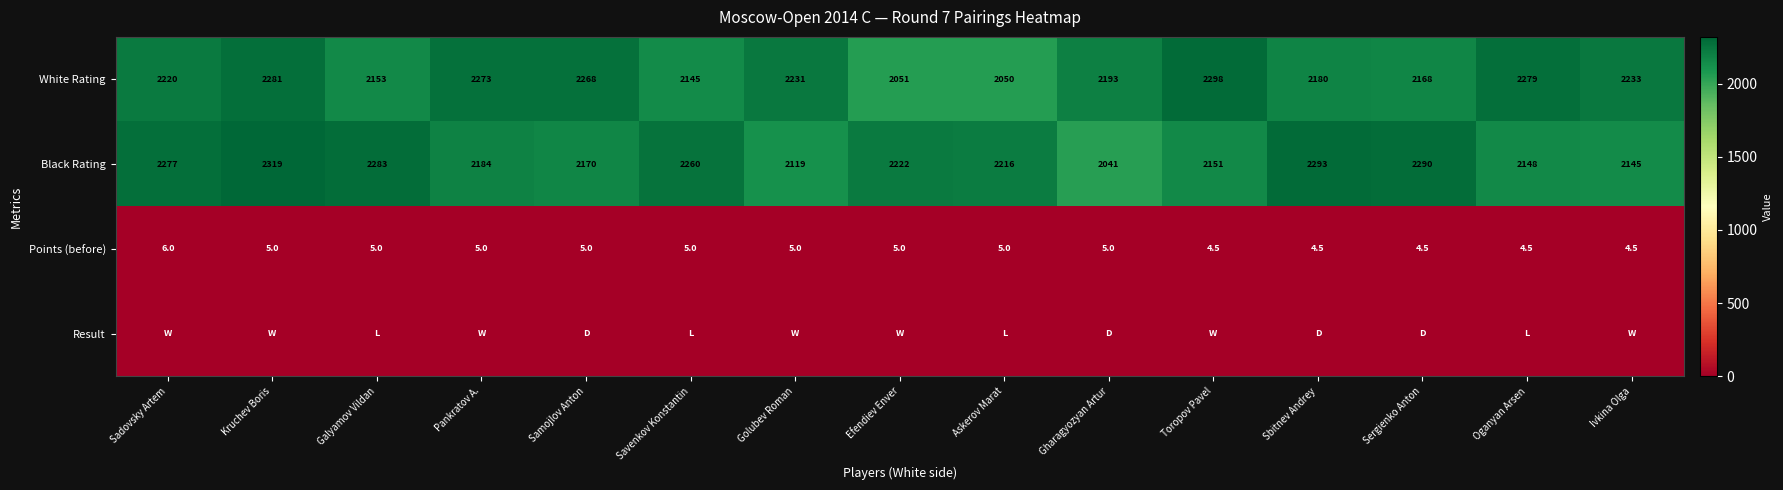

At which category is the sum across all series the highest?

Kruchev Boris